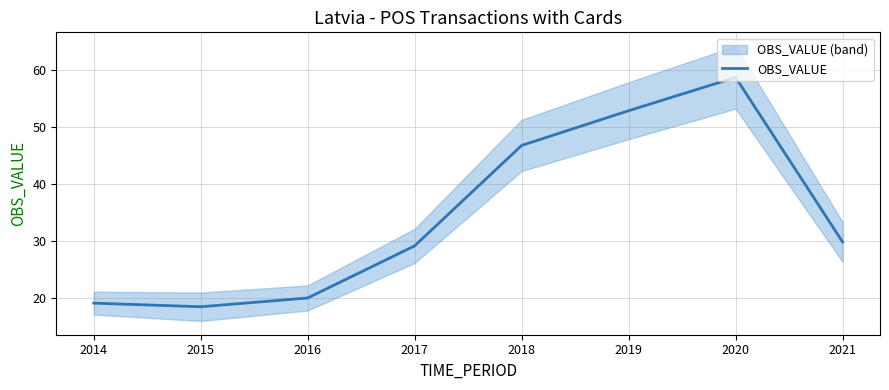

Where is the first local maximum?

2020